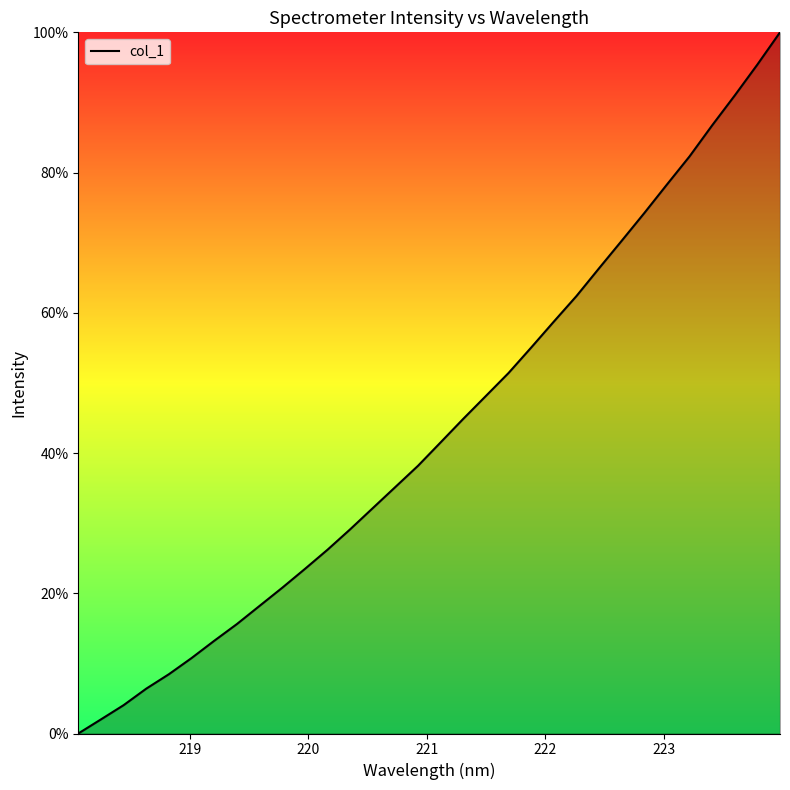

What is the greatest value displayed?

100.0